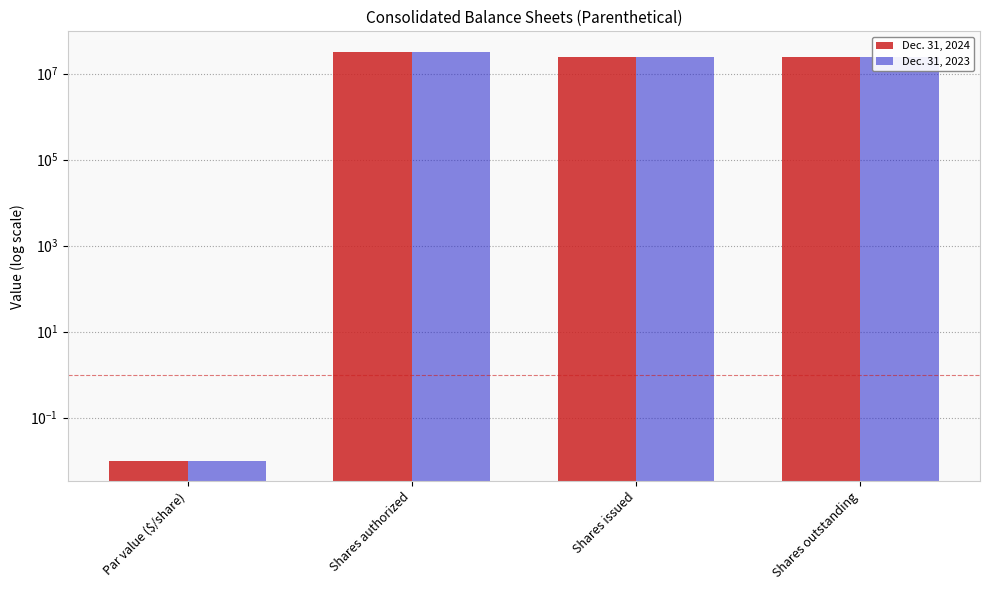

Reading left to right, transcribe all the data shown in this chart.

Dec. 31, 2024: Par value ($/share)=0.0	Shares authorized=32000000.0	Shares issued=24502385.0	Shares outstanding=24502385.0
Dec. 31, 2023: Par value ($/share)=0.0	Shares authorized=32000000.0	Shares issued=24406816.0	Shares outstanding=24406816.0